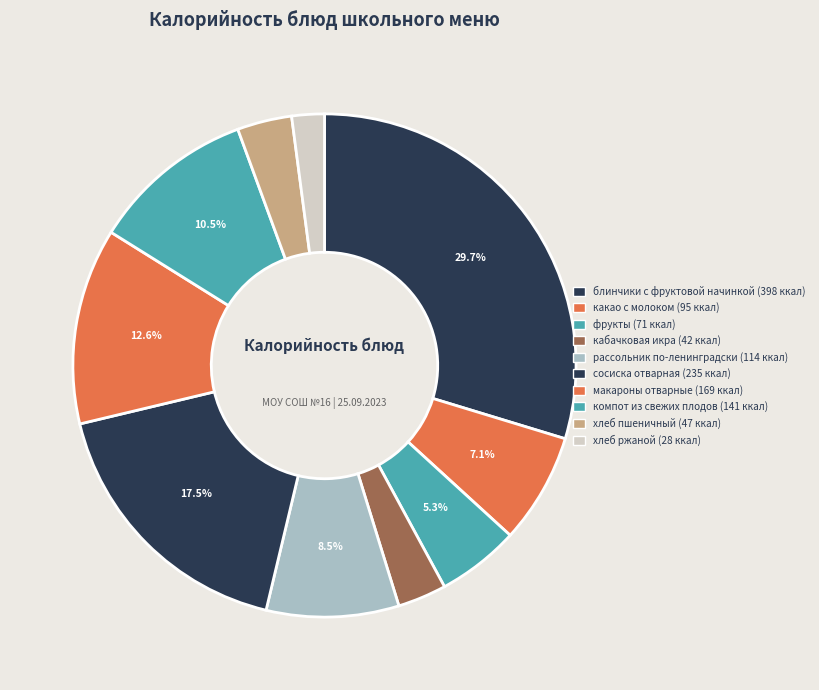

True or false: фрукты accounts for 5% of the total.

True